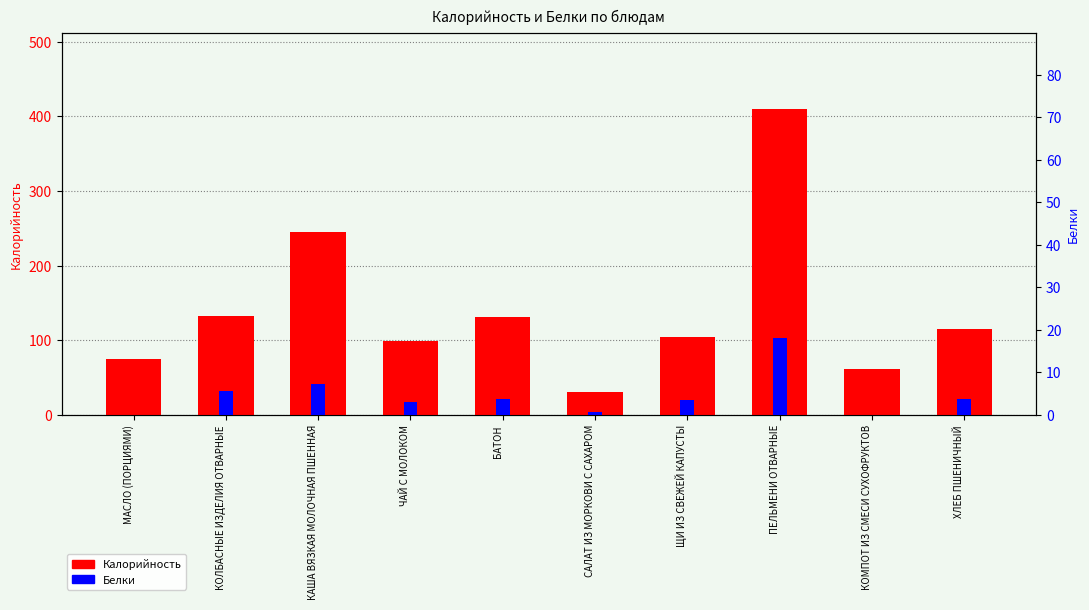

How many groups of bars are there?

10